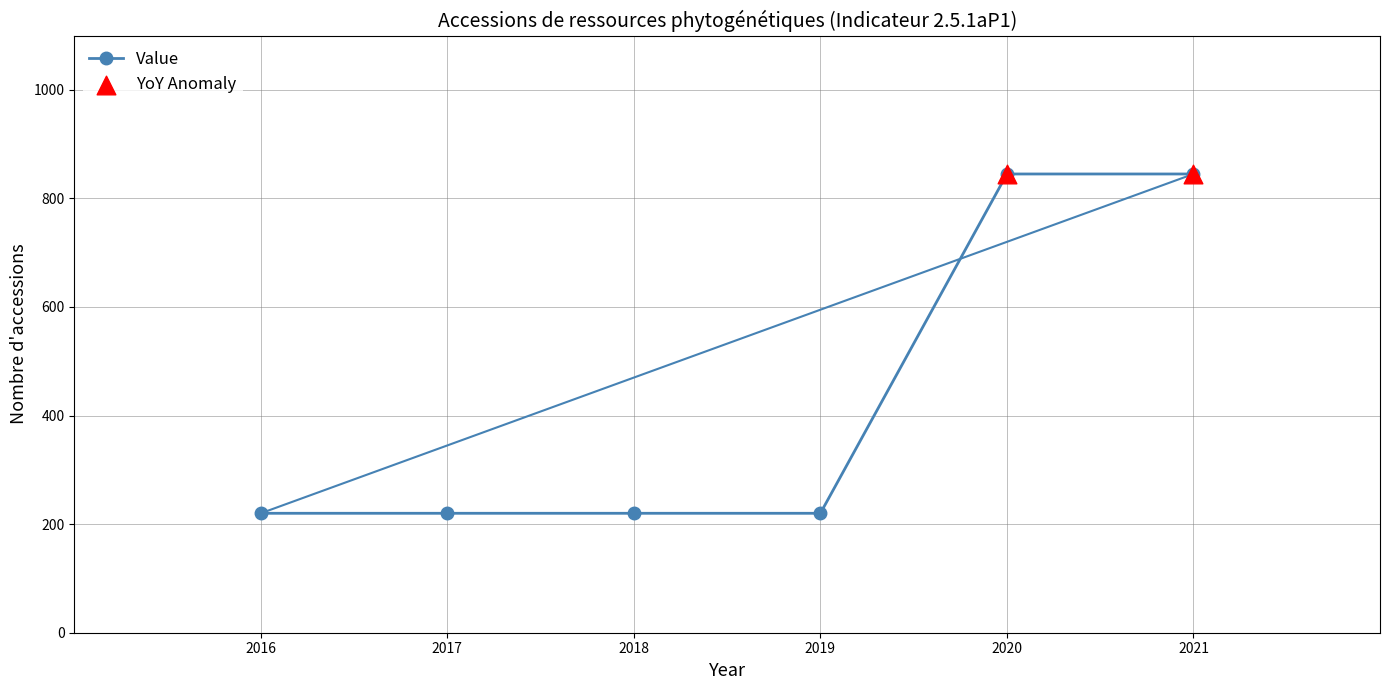

What is the ratio of the value at 2018 to the value at 2021?

0.3